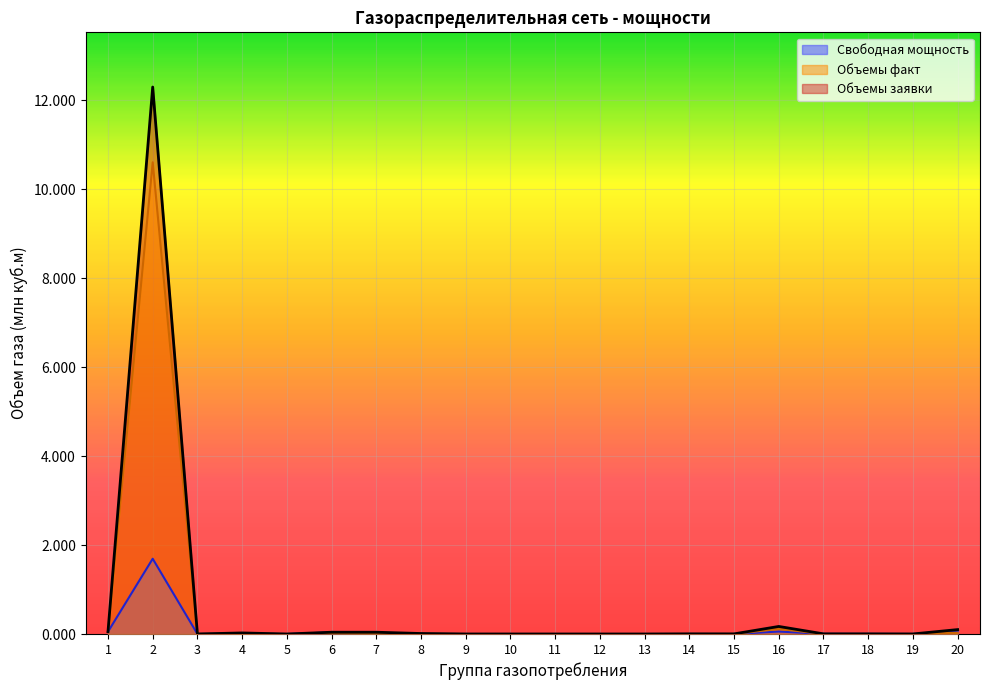

Is it true that Свободная мощность equals 0.0 at 14?

False